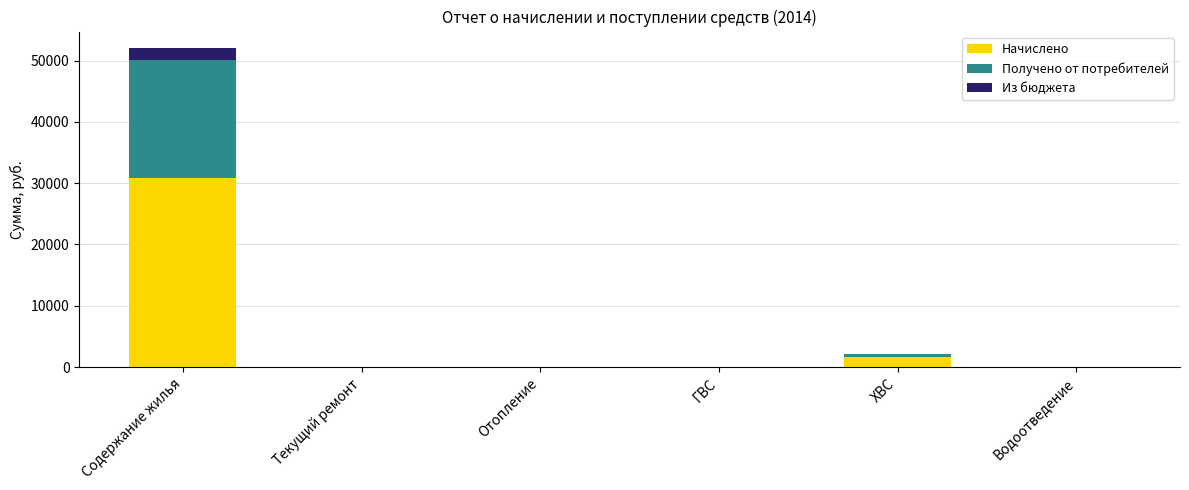

At which label does Начислено reach its peak?

Содержание жилья